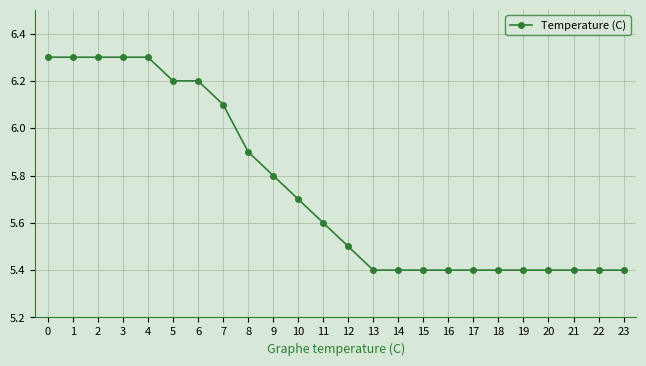

Is it true that the value at 23 is 9.6?

False